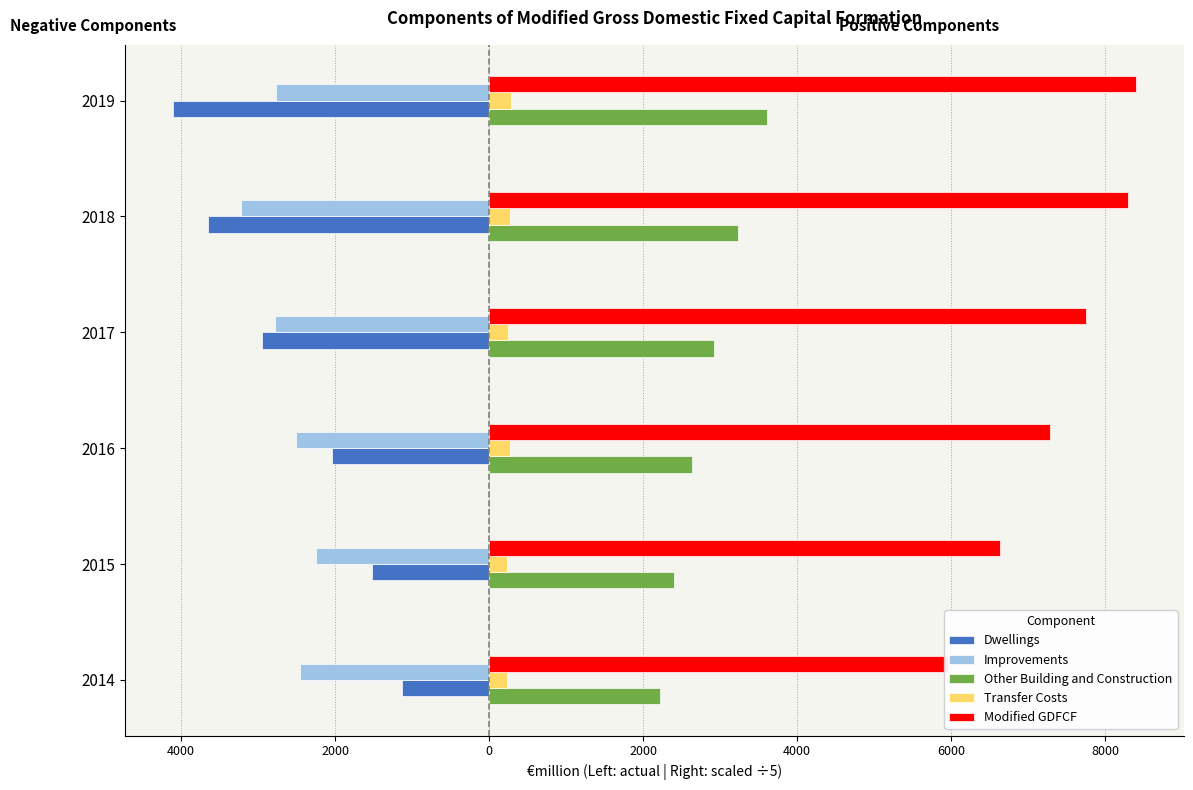

What is the maximum value shown in the chart?

8397.3